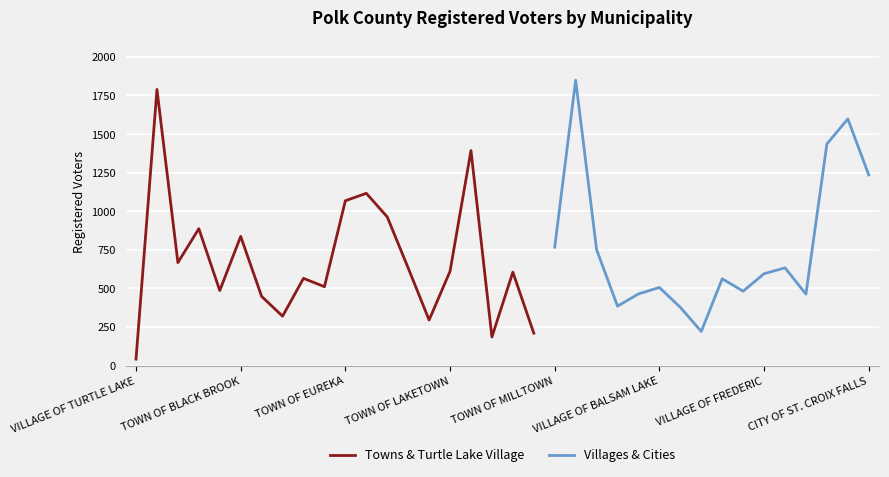

What position from the left is TOWN OF CLAYTON?

9